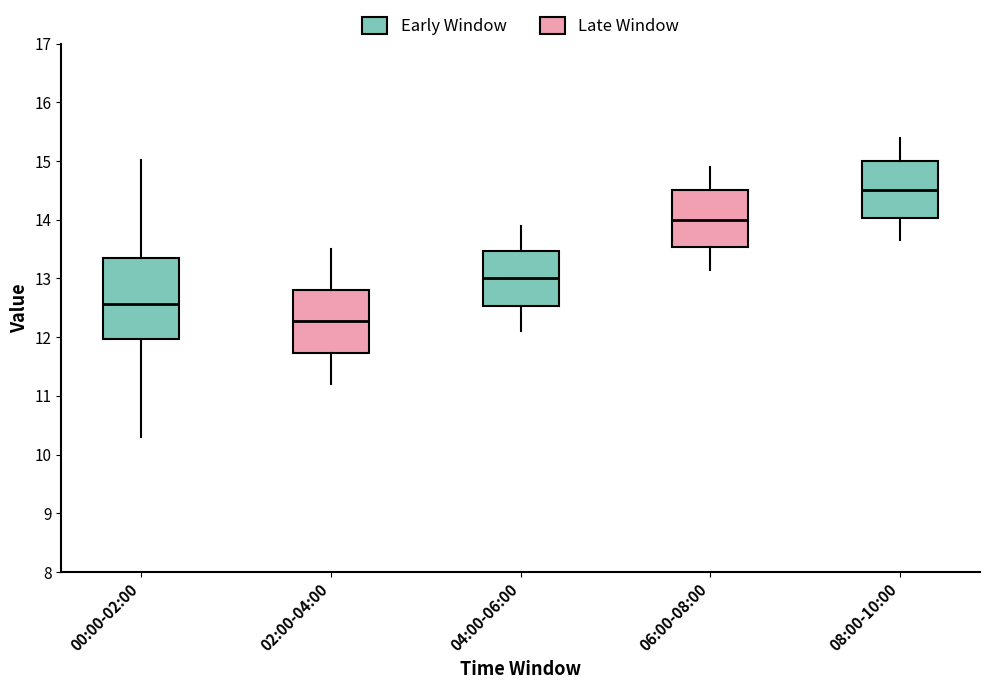

Reading left to right, read every box against the y-axis: the position of its median line, the range the box covers, and the ends of its whiskers. The values are not printed on the chart, so give them approximately, as read against the axis.

00:00-02:00: median 12.6, box 12.0 to 13.4, whiskers 10.3 to 15.0
02:00-04:00: median 12.3, box 11.7 to 12.8, whiskers 11.2 to 13.5
04:00-06:00: median 13.0, box 12.5 to 13.5, whiskers 12.1 to 13.9
06:00-08:00: median 14.0, box 13.5 to 14.5, whiskers 13.2 to 14.9
08:00-10:00: median 14.5, box 14.0 to 15.0, whiskers 13.7 to 15.4